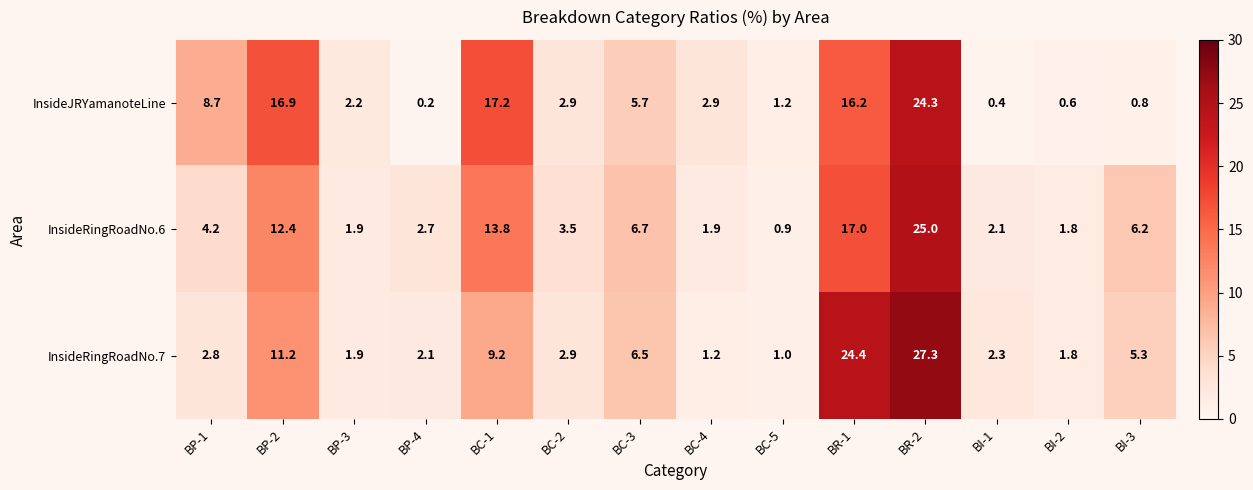

Which series has the largest total across all categories?

InsideJRYamanoteLine